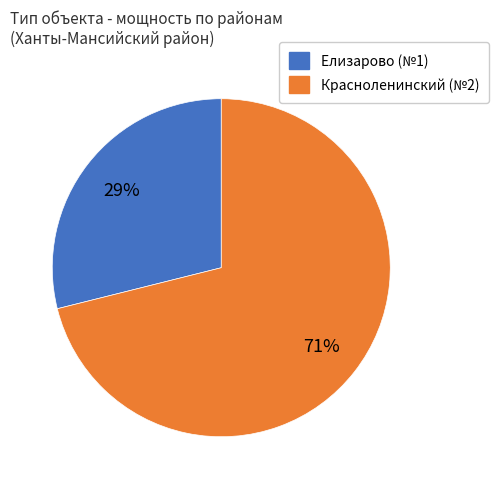

Which category accounts for the majority?

Красноленинский (№2)